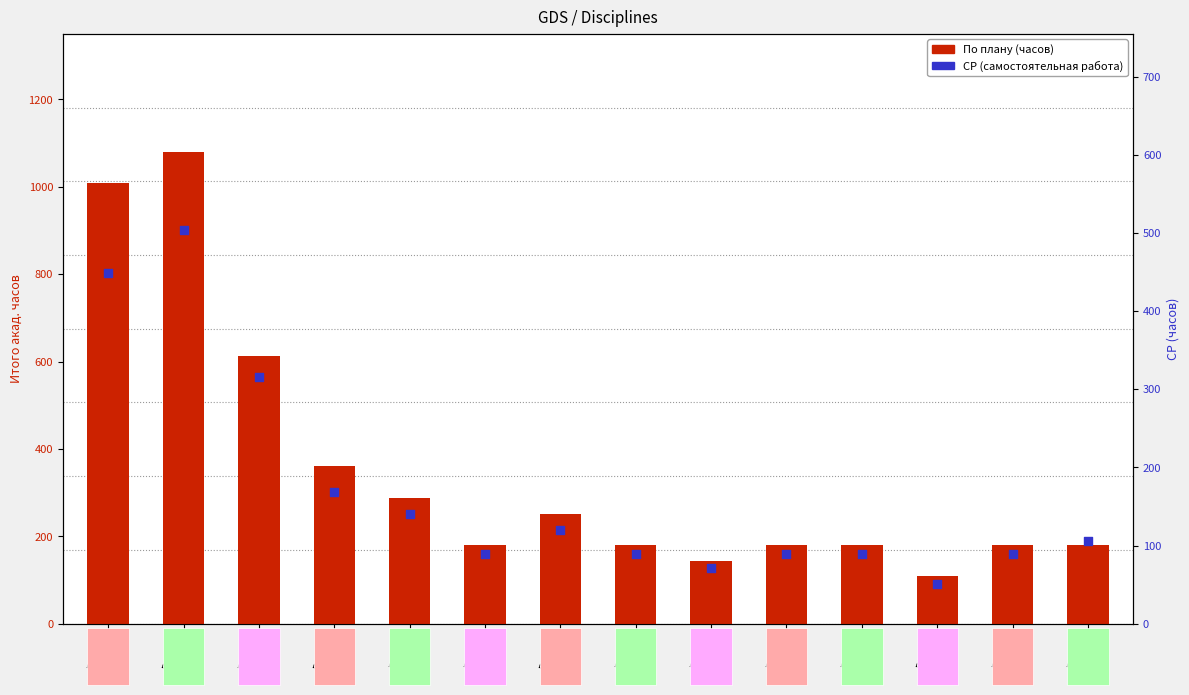

Which series reaches the minimum Y coordinate?

СР